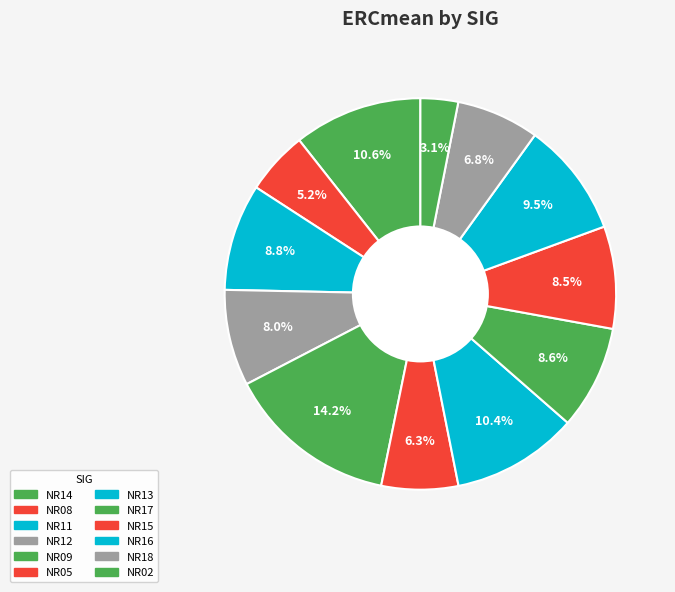

How many segments does this pie chart have?

12